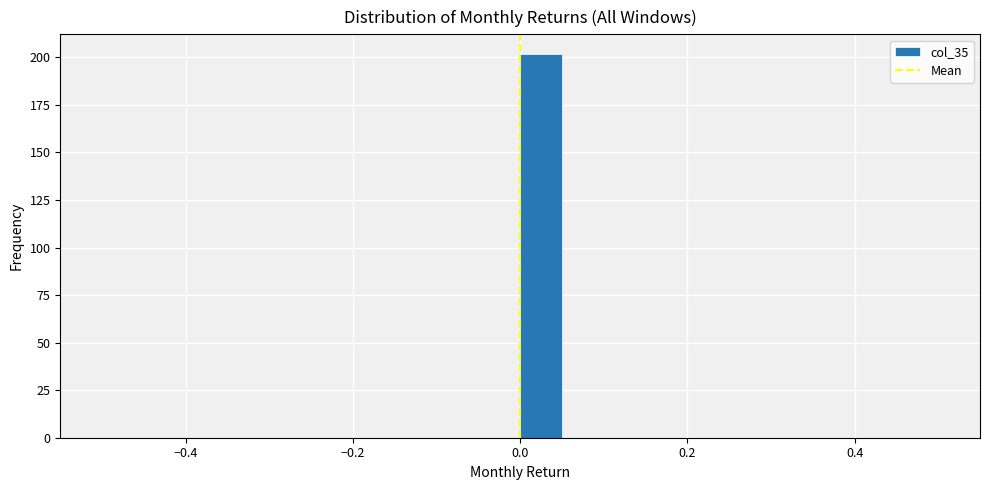

Read against the x-axis, roughly where is the centre of the tallest bar?

0.02